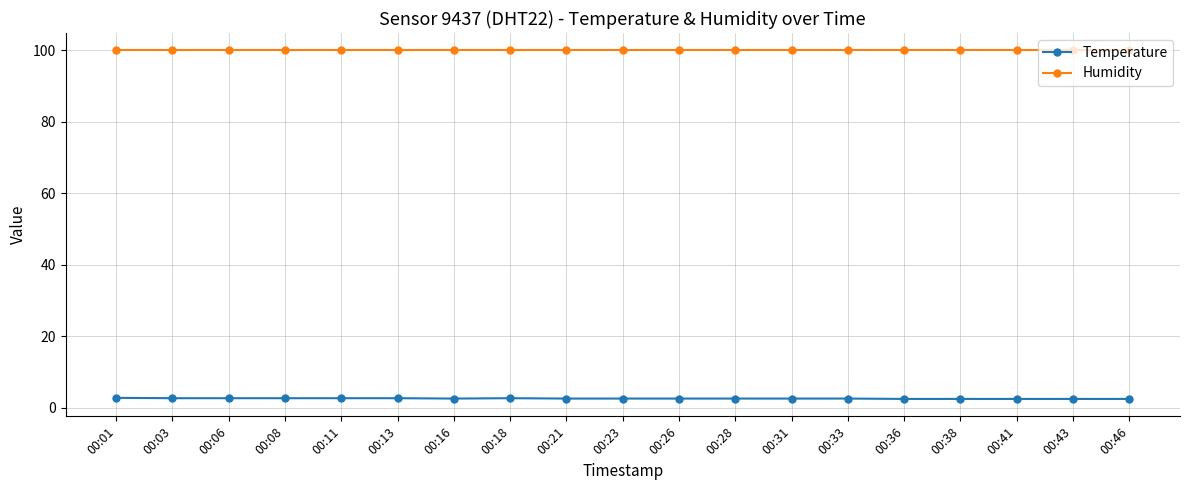

How many Temperature values are between 2 and 3?

19